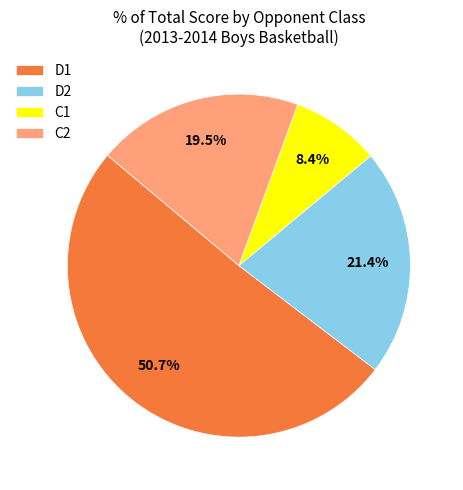

Which category has the smallest portion of the pie?

C1